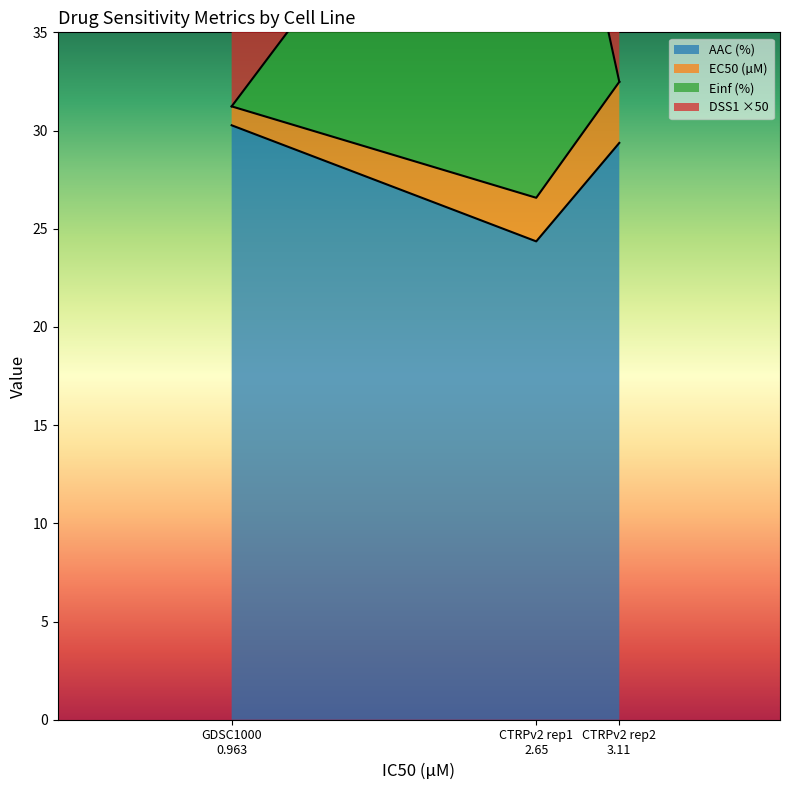

Rank the categories by AAC (%) value from lowest to highest.

CTRPv2 rep1
2.65, CTRPv2 rep2
3.11, GDSC1000
0.963